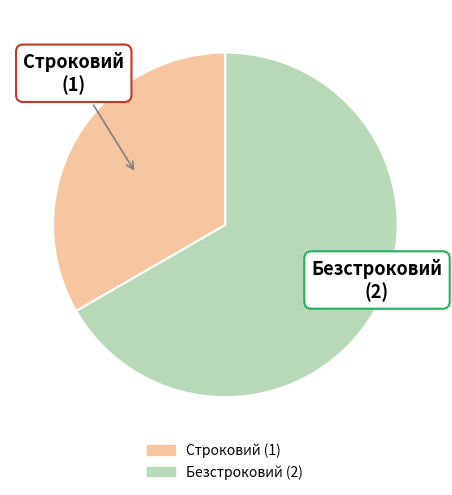

Rank the categories by value from highest to lowest.

Безстроковий, Строковий